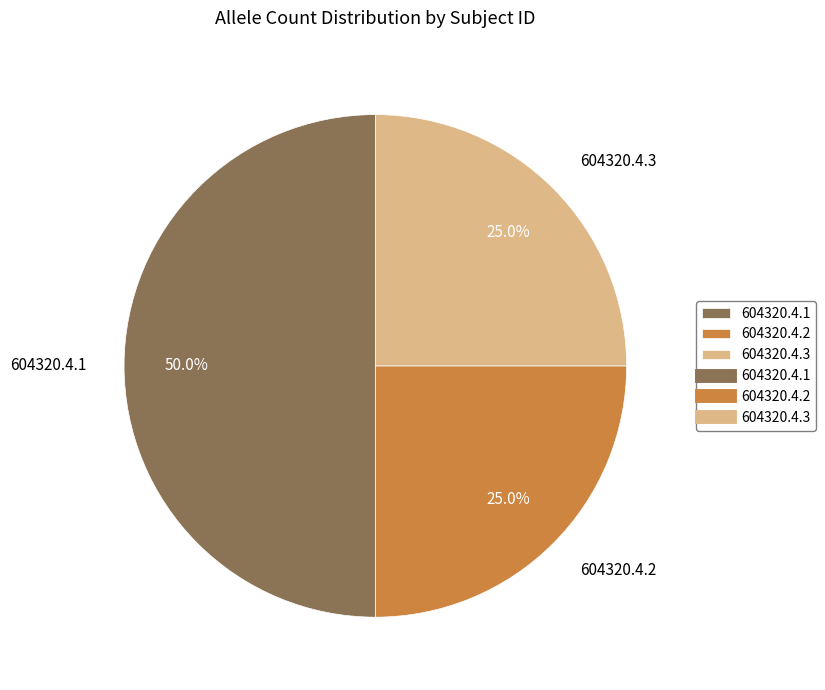

Approximately how many times larger is the value at 604320.4.3 compared to 604320.4.1?

0.5